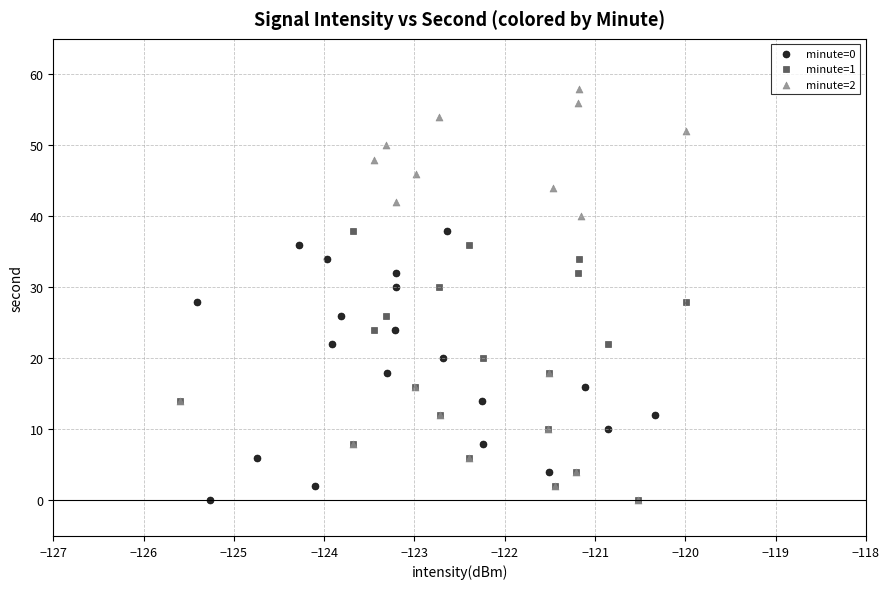

Which series contains the highest Y value?

minute=2